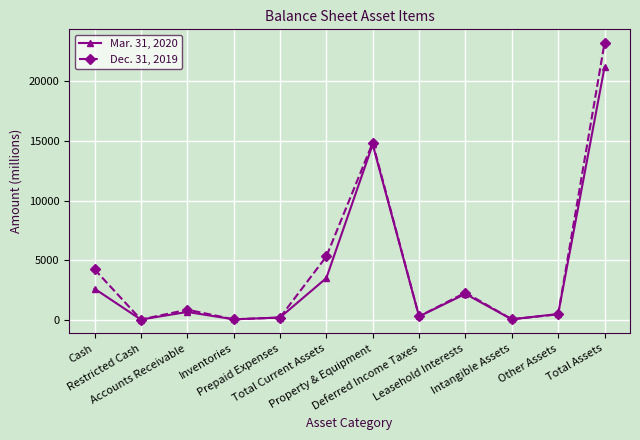

What is the value of the Mar. 31, 2020 point at the 5th from the left?

186